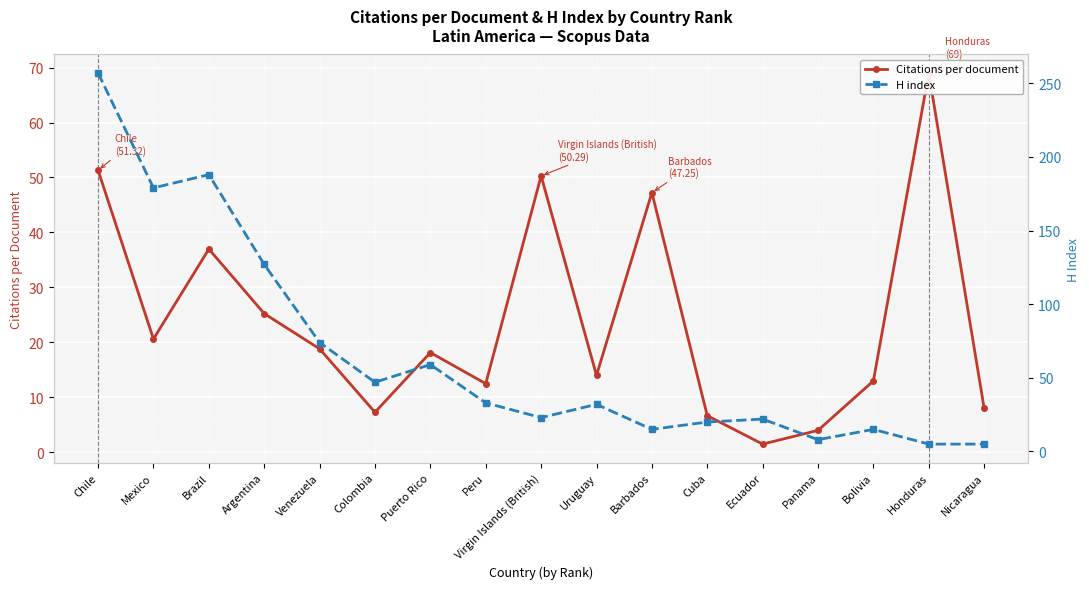

How many categories are shown in the chart?

17